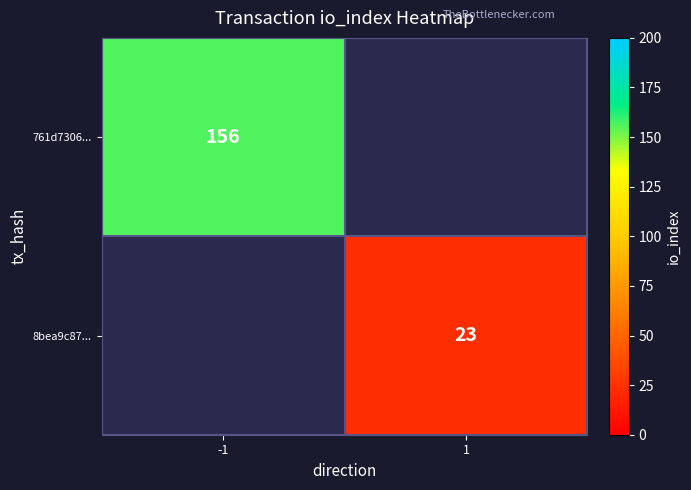

Is the value of 8bea9c87... at 1 greater than the value of 761d7306... at -1?

No